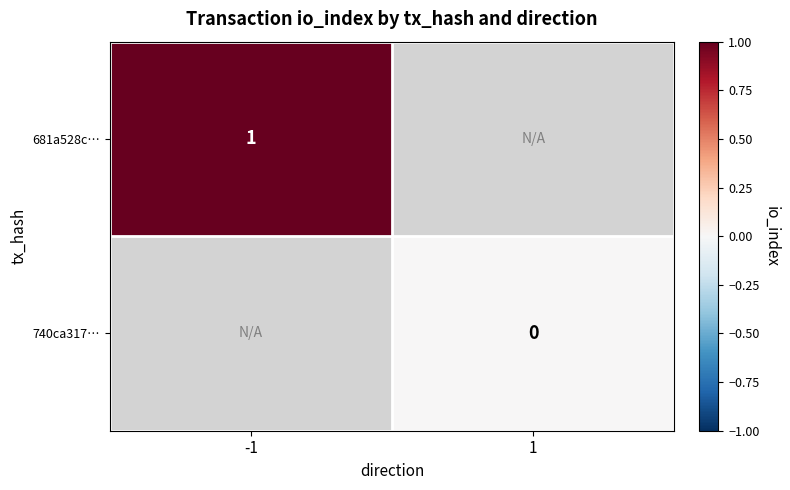

Rank the categories by 681a528c… value from highest to lowest.

-1, 1